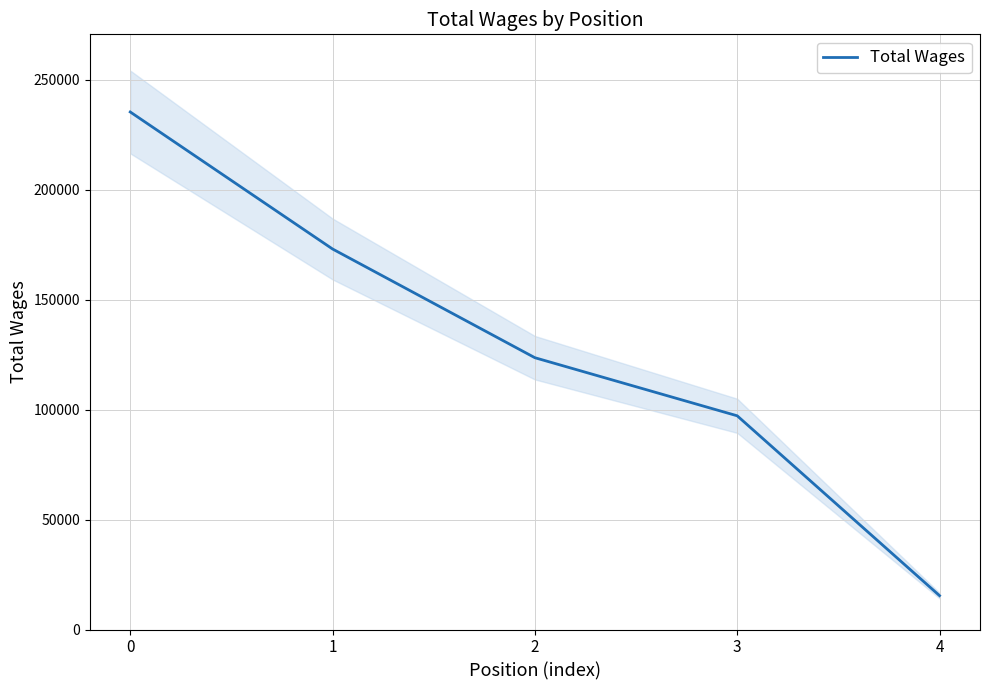

Reading left to right, list all the values displayed in this chart.

235274	172979	123560	97155	15398